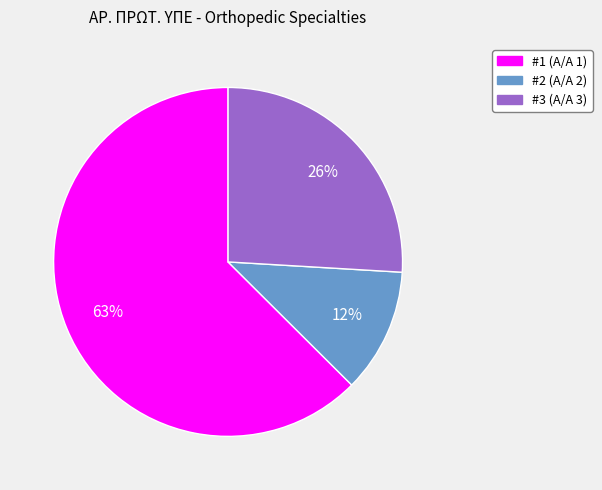

To the nearest percent, what is the average slice percentage?

33%